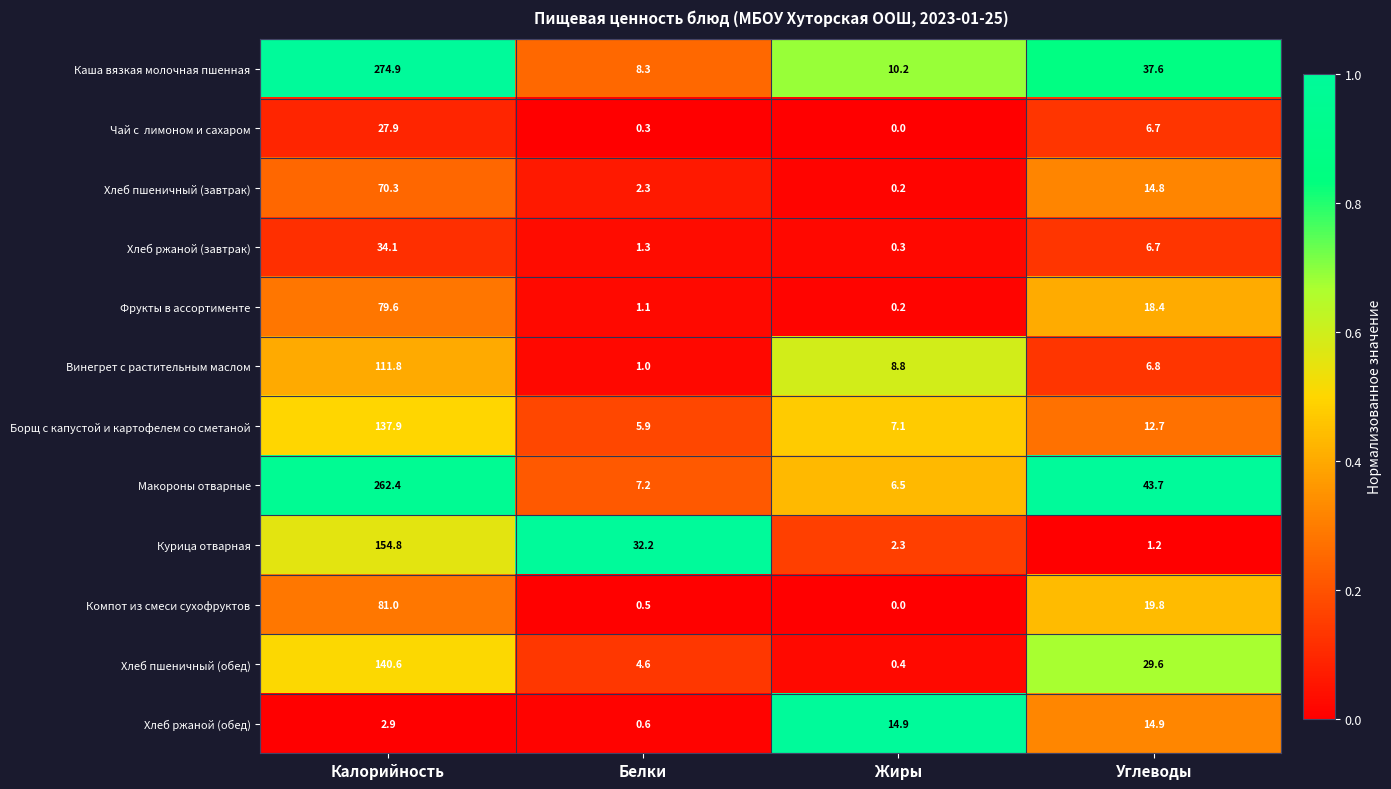

At which category does the chart reach its peak across all series?

Калорийность